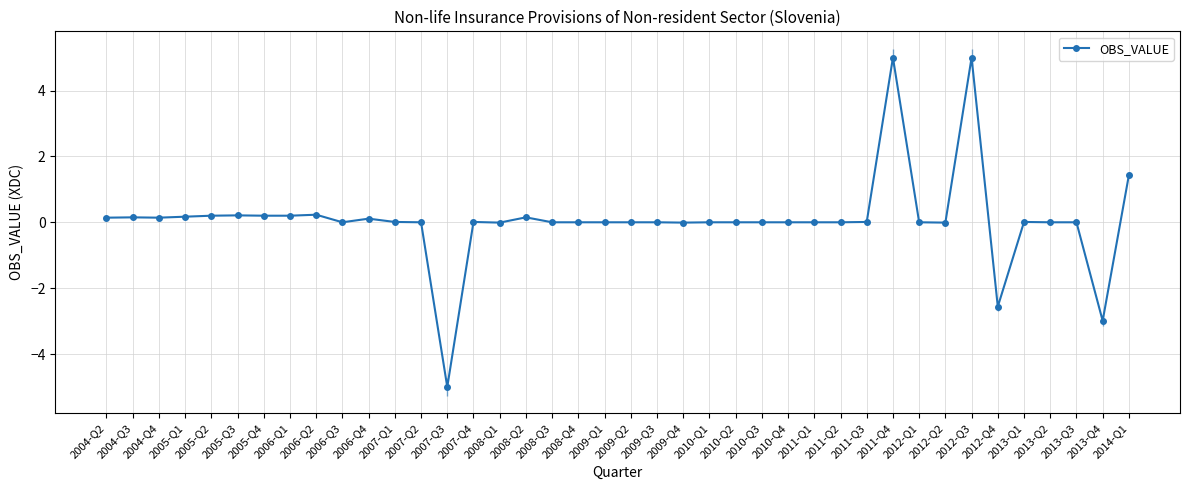

How many lines are shown in the chart?

1